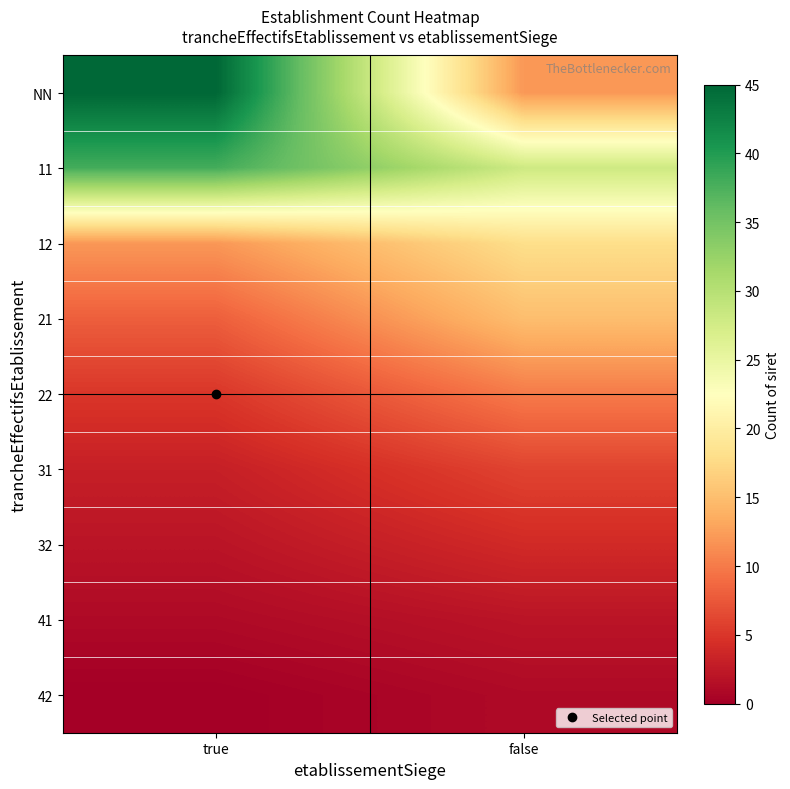

Reading left to right, transcribe all the data shown in this chart.

NN: true=45	false=12
11: true=38	false=28
12: true=12	false=18
21: true=8	false=15
22: true=5	false=10
31: true=3	false=6
32: true=2	false=4
41: true=1	false=2
42: true=0	false=1